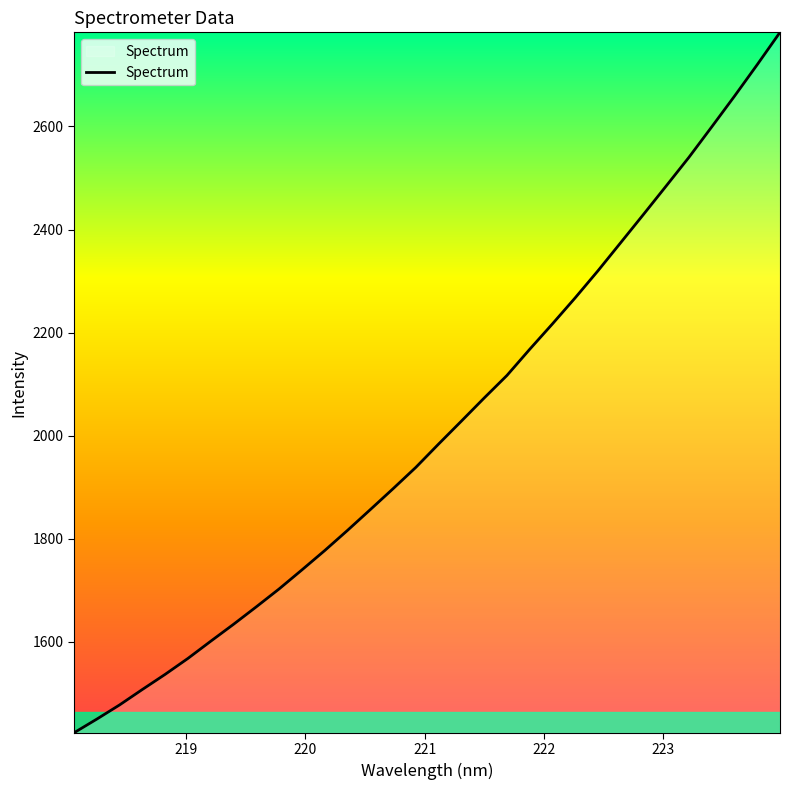

What is the sum of all values?

64350.7